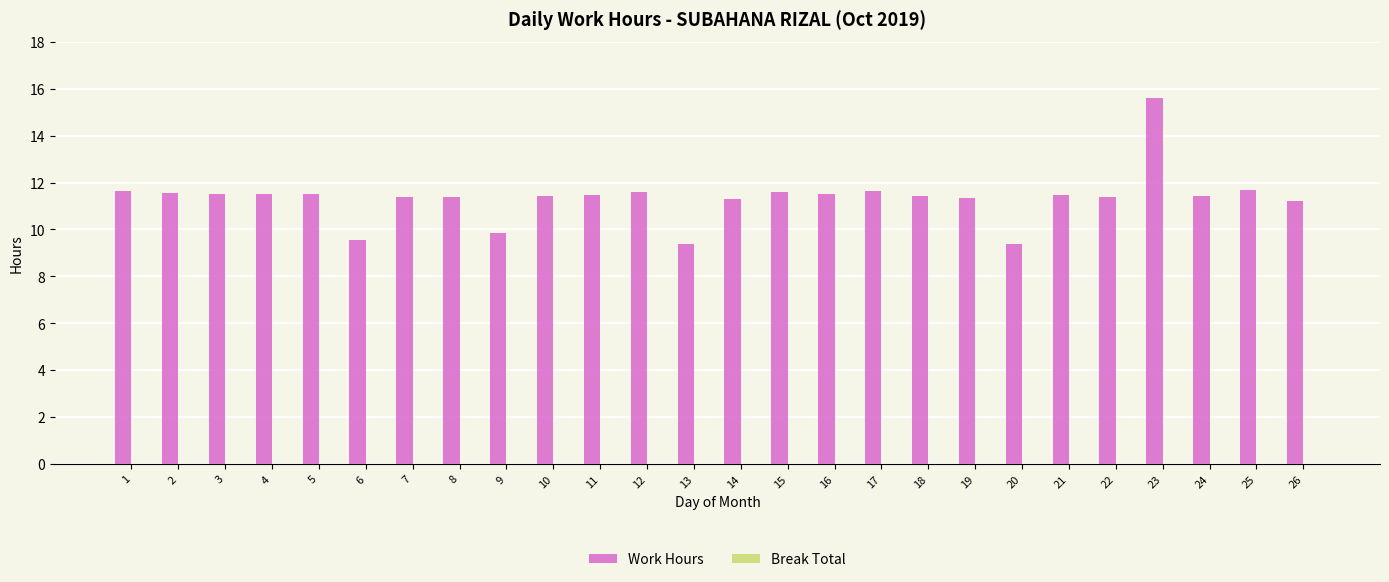

What is the difference between the maximum and second lowest values?

6.2